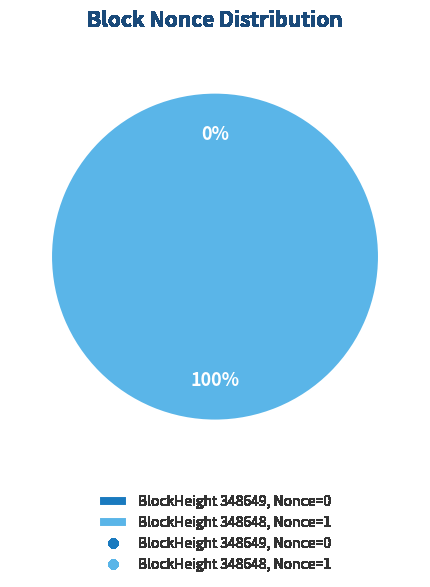

How many segments does this pie chart have?

2